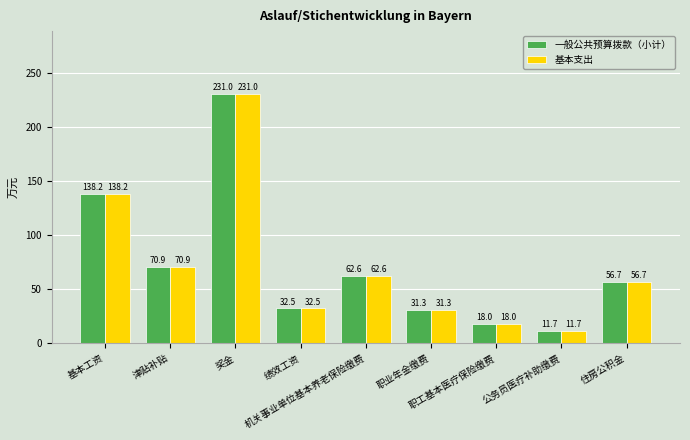

What is the difference between the maximum and minimum values in the 基本支出 series?

219.3